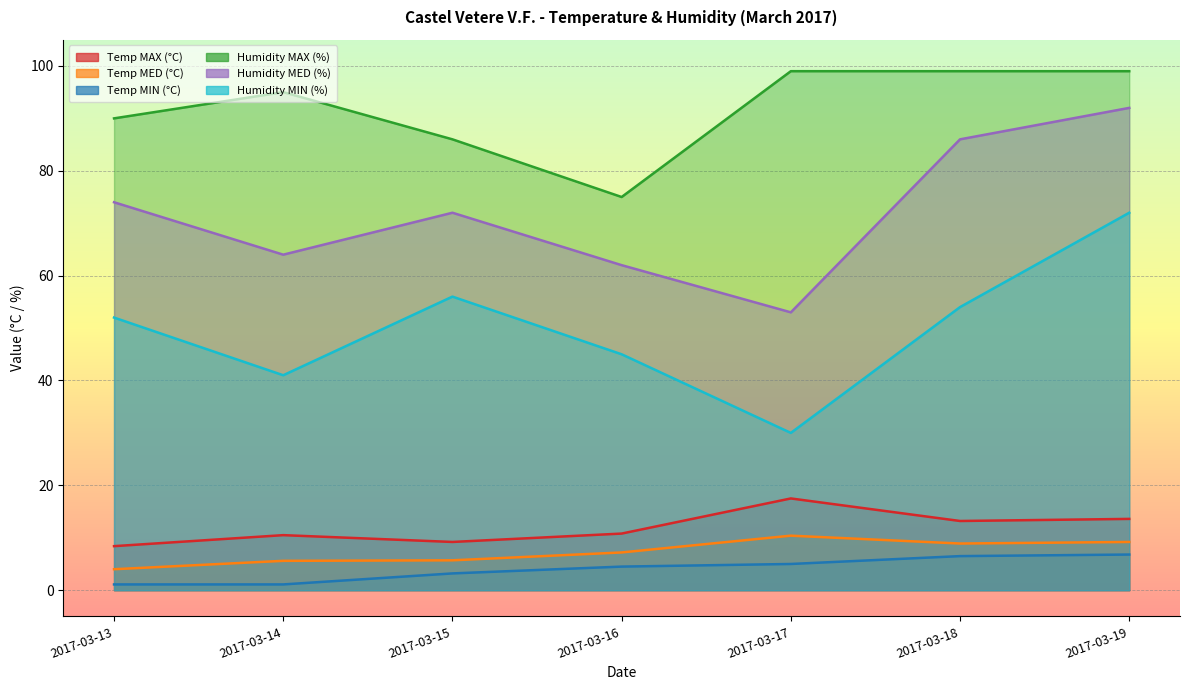

At 2017-03-17, list the series in order from largest to smallest.

Humidity MAX (%), Humidity MED (%), Humidity MIN (%), Temp MAX (°C), Temp MED (°C), Temp MIN (°C)